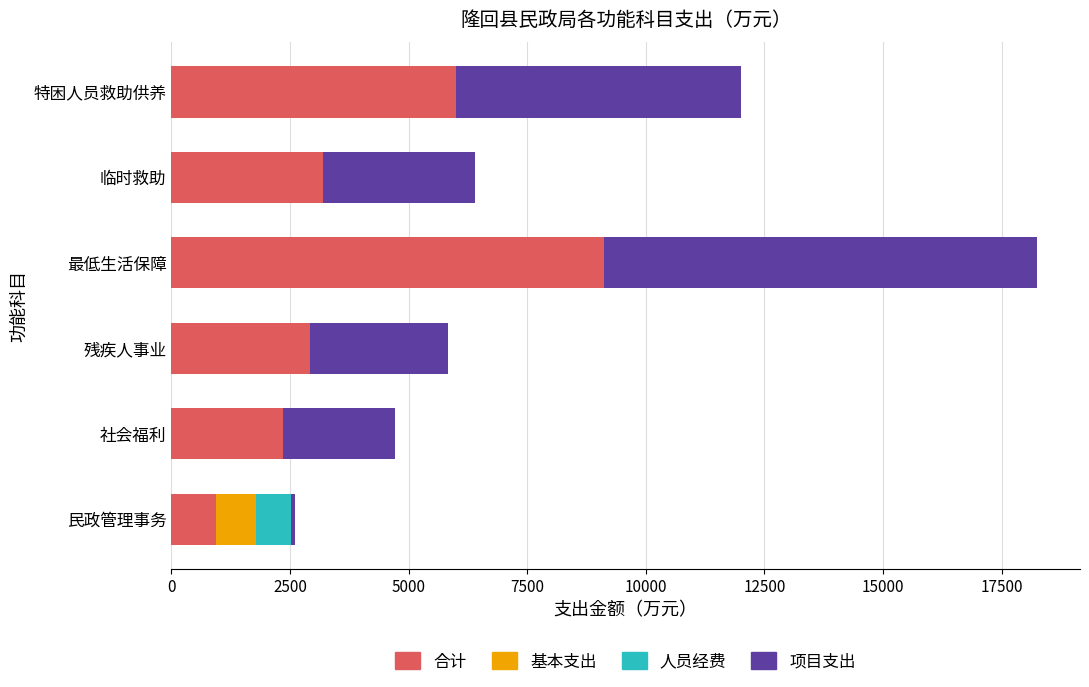

True or false: 合计 has a value of 3200.0 at 临时救助.

True